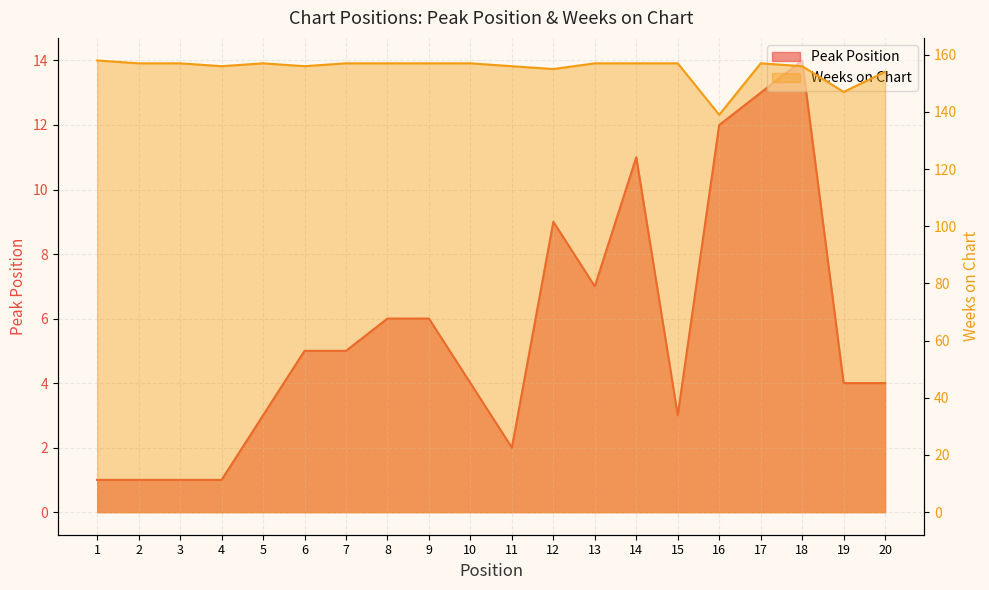

Reading left to right, extract all data points from this chart.

Peak Position: 1=1	2=1	3=1	4=1	5=3	6=5	7=5	8=6	9=6	10=4	11=2	12=9	13=7	14=11	15=3	16=12	17=13	18=14	19=4	20=4
Weeks on Chart: 1=158	2=157	3=157	4=156	5=157	6=156	7=157	8=157	9=157	10=157	11=156	12=155	13=157	14=157	15=157	16=139	17=157	18=156	19=147	20=154